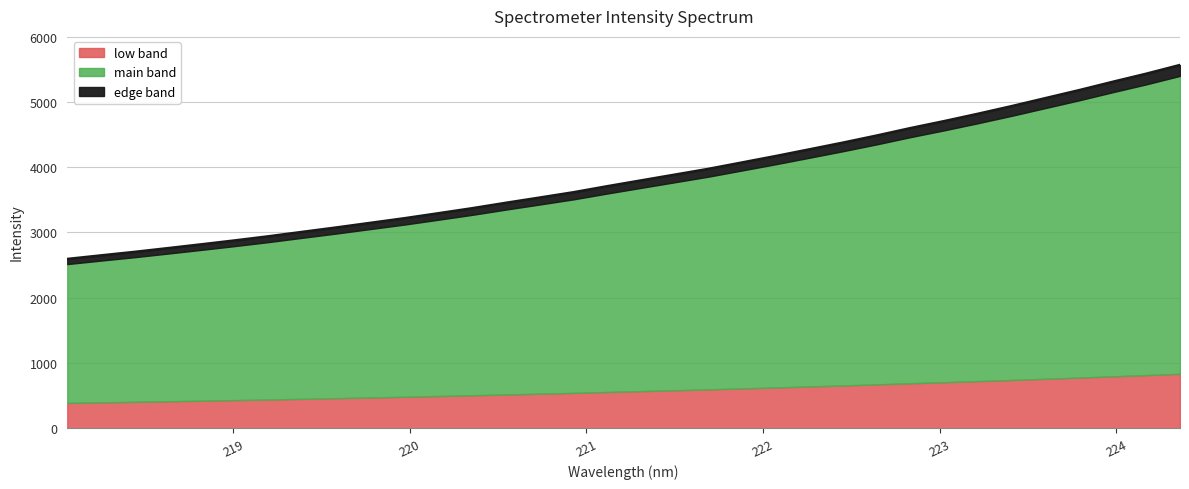

Reading left to right, what are all the values shown in this chart?

2594.5	2649.3	2703.4	2761.4	2820.5	2880.8	2944.2	3011.9	3079.0	3149.1	3219.2	3295.2	3372.1	3455.1	3535.4	3616.5	3708.8	3797.6	3886.1	3974.6	4072.9	4171.4	4274.0	4377.5	4485.7	4599.7	4706.6	4818.9	4935.8	5058.2	5180.3	5308.5	5433.0	5566.5